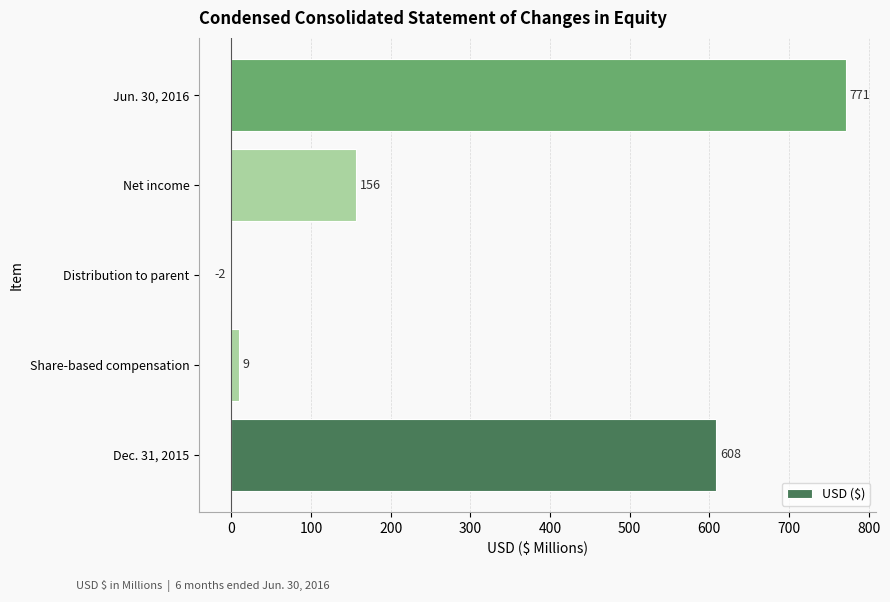

What is the sum of the values at Distribution to parent and Dec. 31, 2015?

606